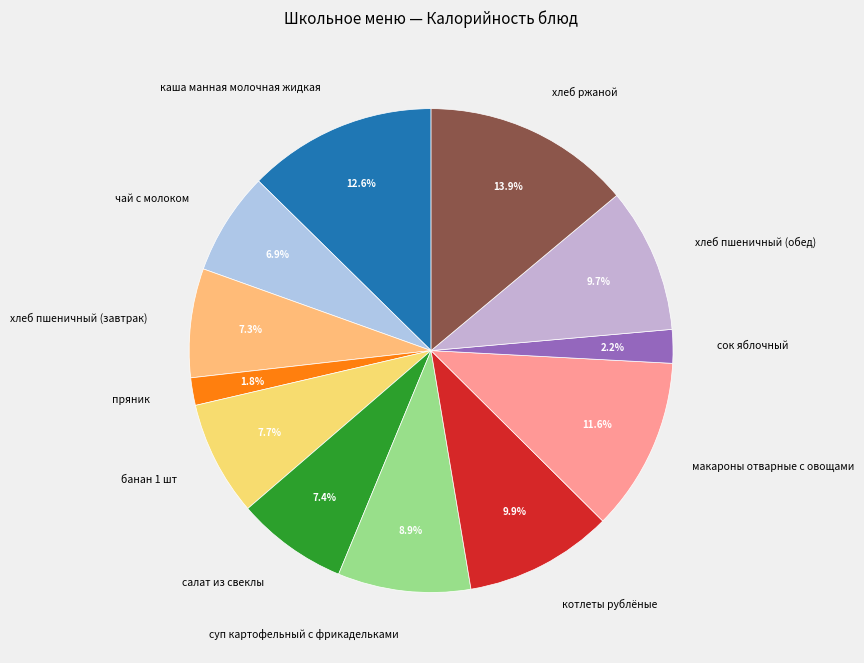

Combined, what portion of the pie is суп картофельный с фрикадельками and хлеб пшеничный (завтрак)?

16.2%